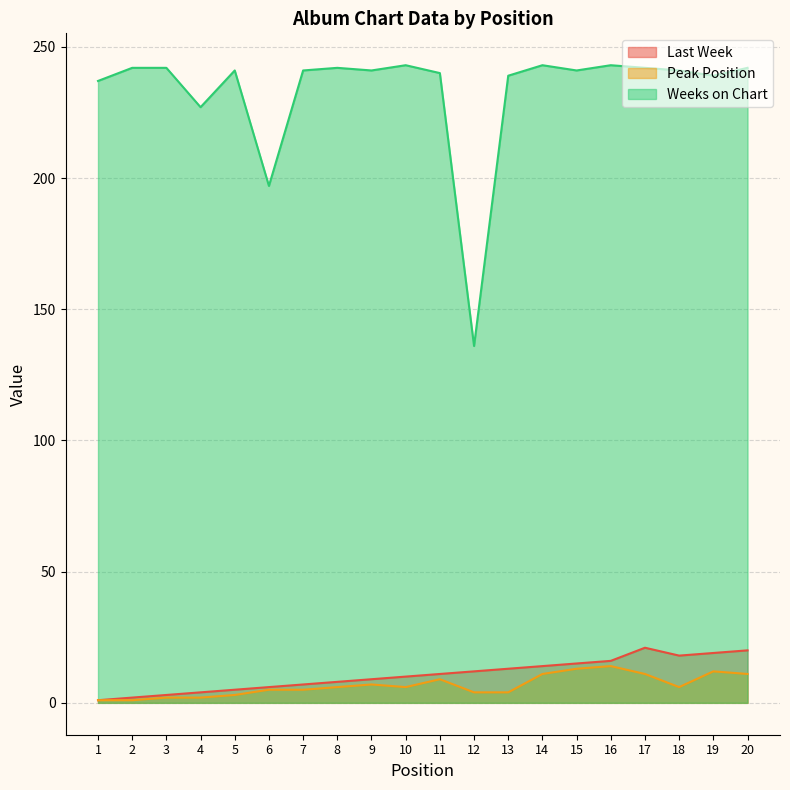

At which label is Last Week closest to 11?

11